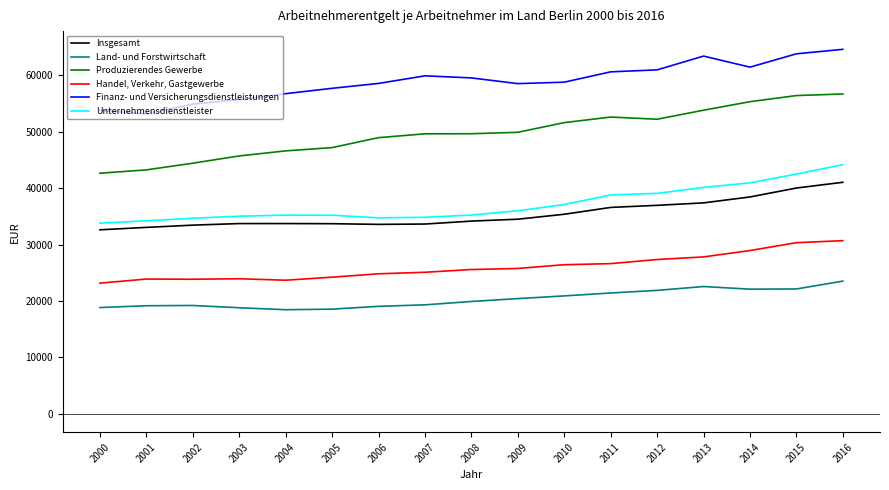

What is the difference between the maximum and minimum values in the Produzierendes Gewerbe series?

14034